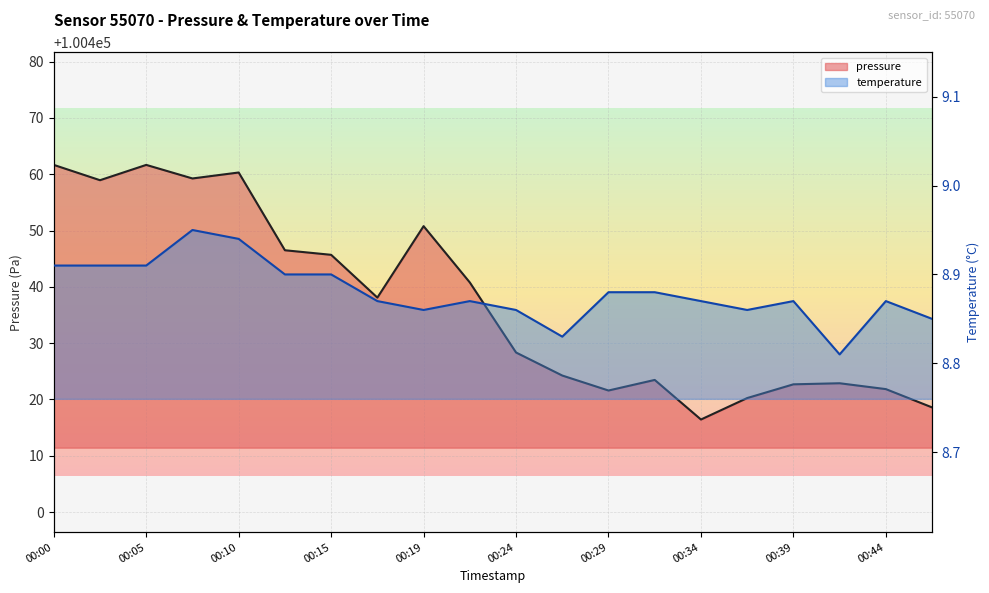

True or false: pressure and temperature cross at least once.

False